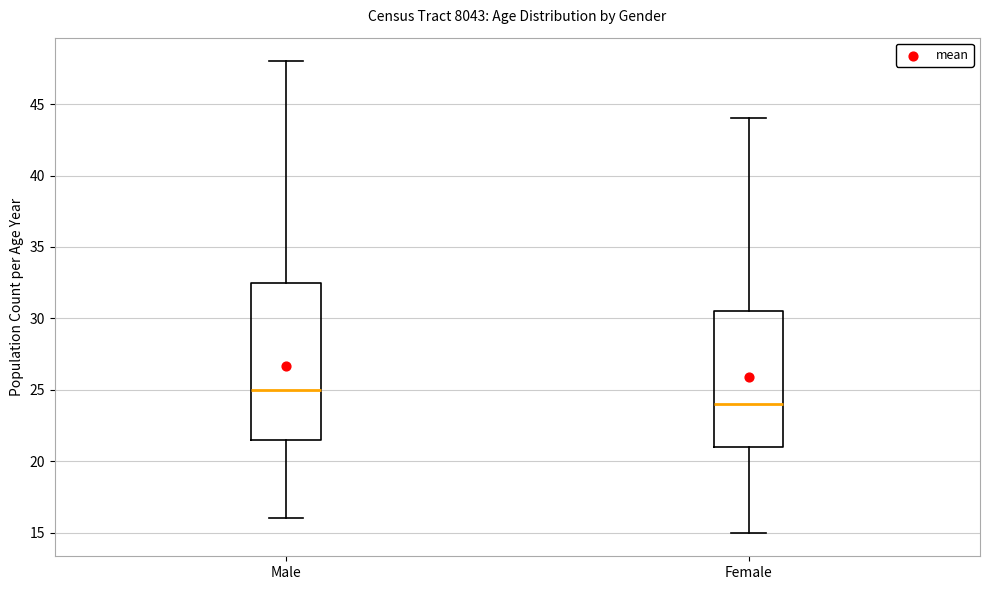

Reading left to right, transcribe this box plot: for each box, give where its median line is, the range the box spans, and where its two whiskers end, as read against the y-axis. The values are not printed on the chart, so give them approximately, as read against the axis.

Male: median 25.0, box 21.5 to 32.5, whiskers 16.0 to 48.0
Female: median 24.0, box 21.0 to 30.5, whiskers 15.0 to 44.0